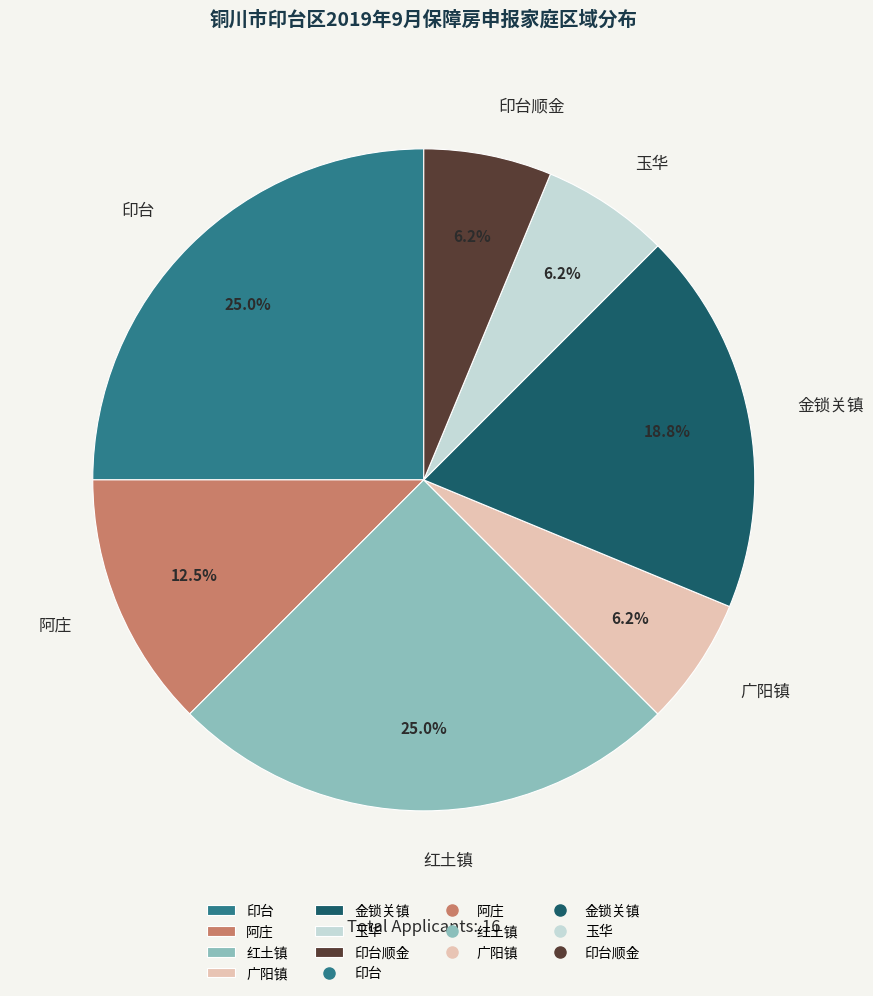

To the nearest percent, what is the average slice percentage?

14%